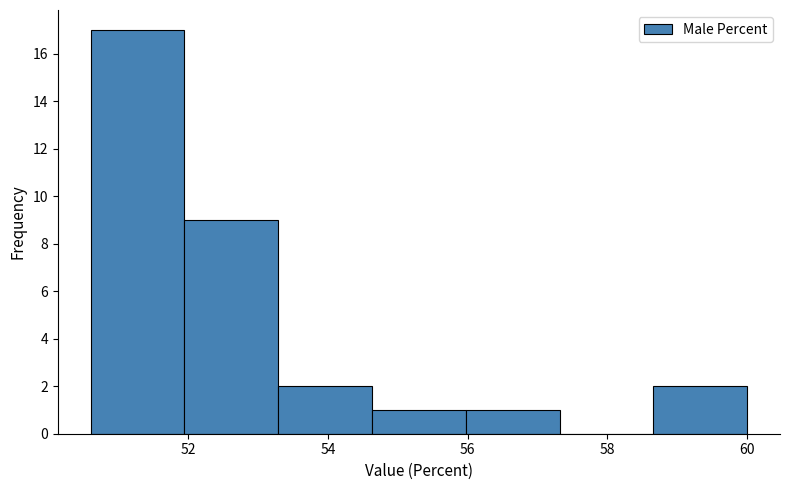

Over which range of the x-axis is the bar tallest?

50.6 to 52.0